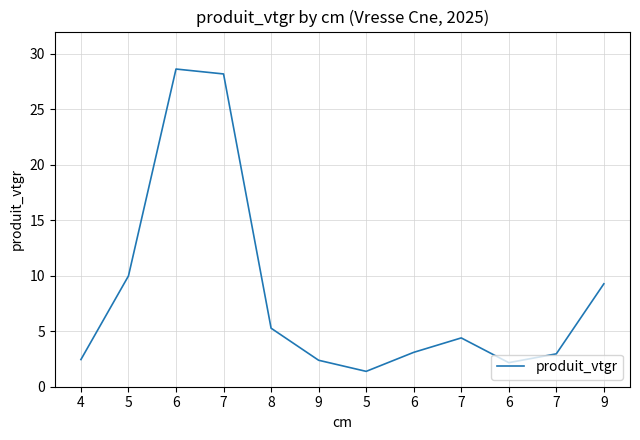

Reading left to right, extract all data points from this chart.

2.4	10.0	28.6	28.2	5.3	2.4	1.4	3.1	4.4	2.2	3.0	9.3